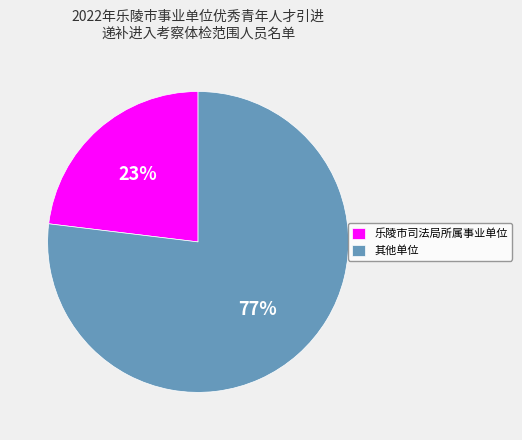

How many segments does this pie chart have?

2